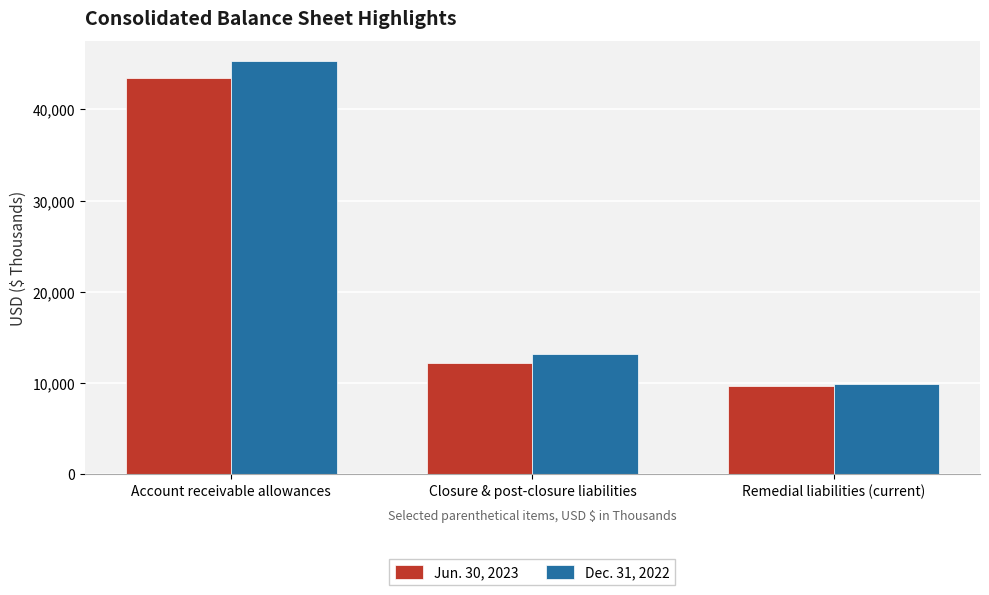

Are the bars grouped side by side (vs. stacked)?

Yes